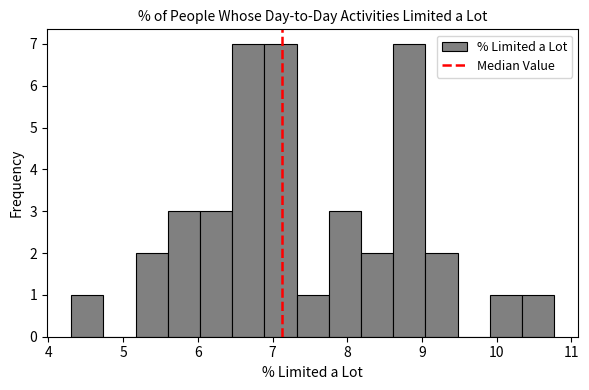

What is the height of the bar covering 7.3 to 7.8 on the x-axis? Neither the bar edges nor the heights are printed on the chart, so give them approximately, as read against the axes.

1